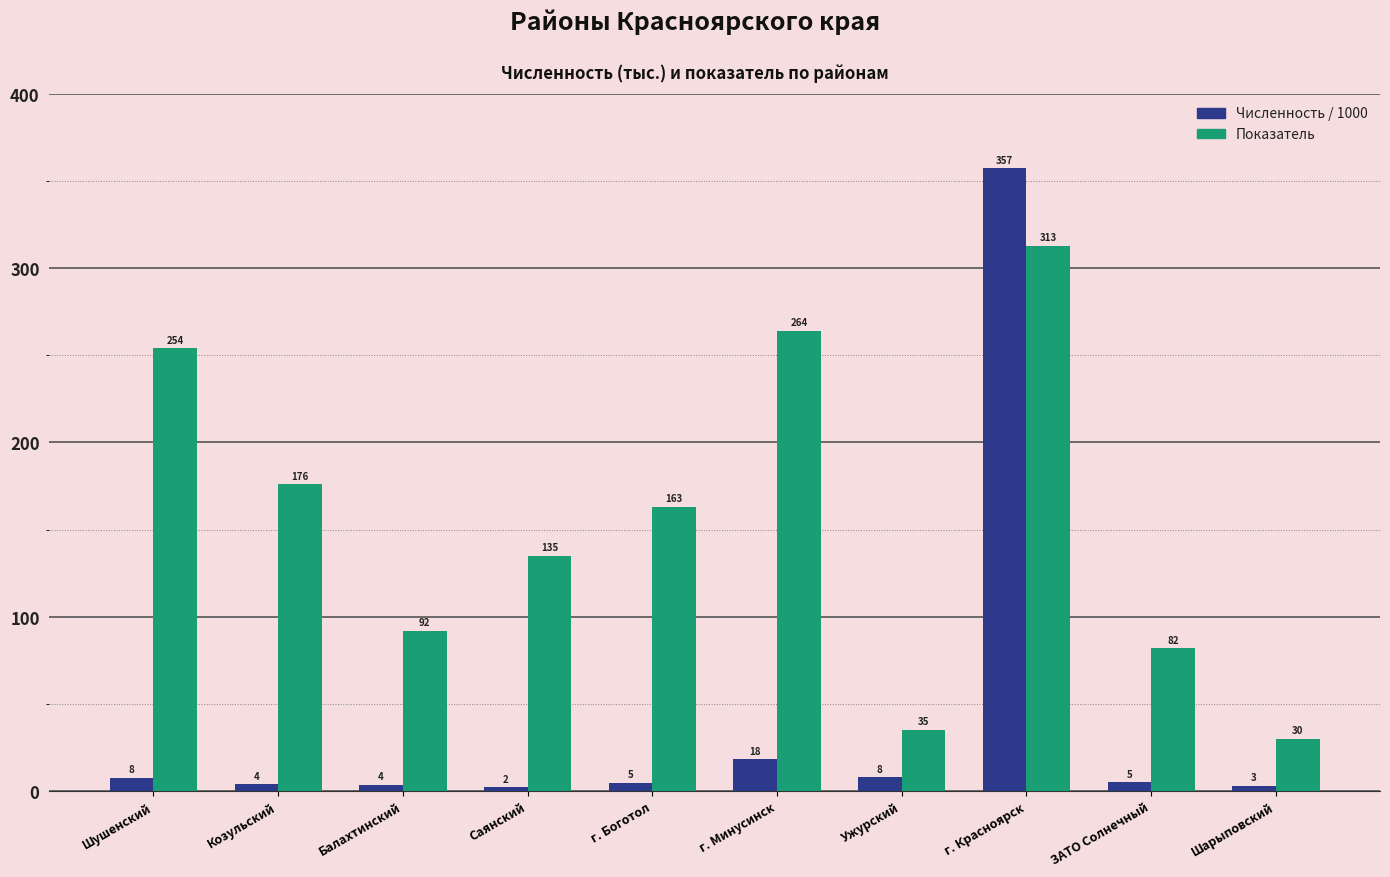

At which category is the sum across all series the highest?

г. Красноярск